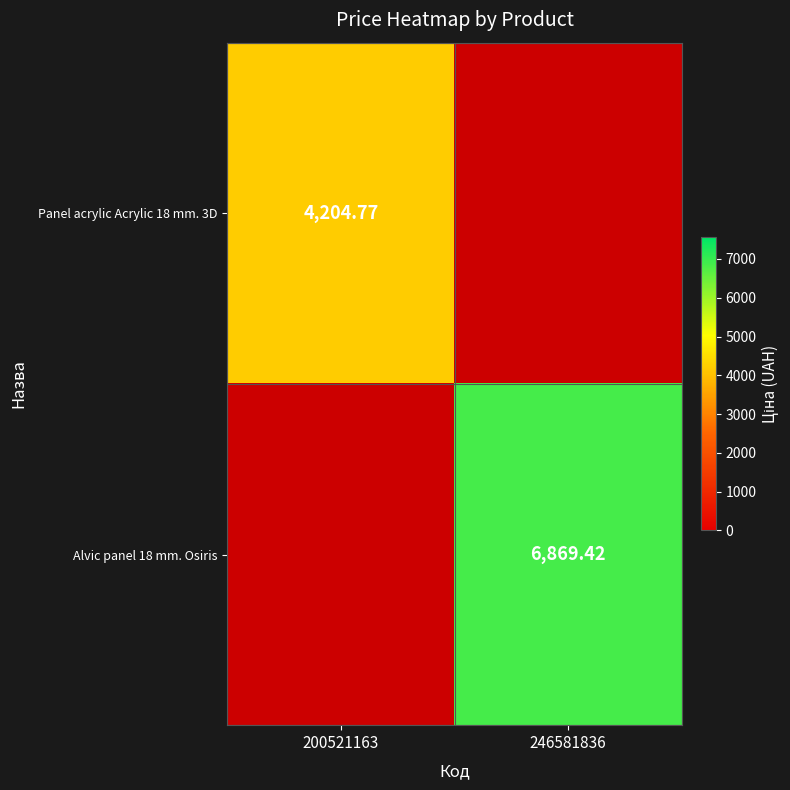

Which category has the highest value in the Alvic panel 18 mm. Osiris series?

200521163